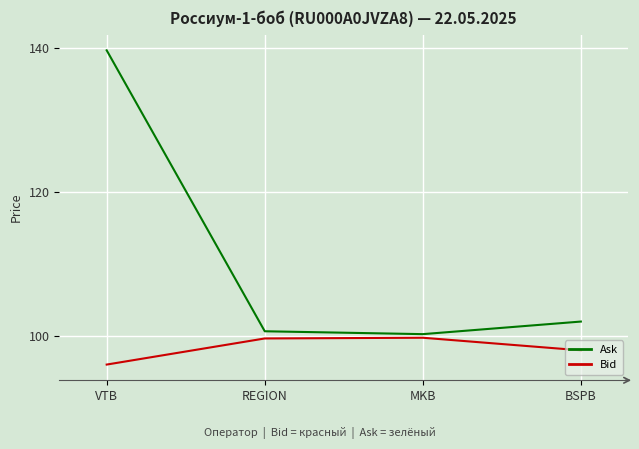

What position from the right is MKB?

2